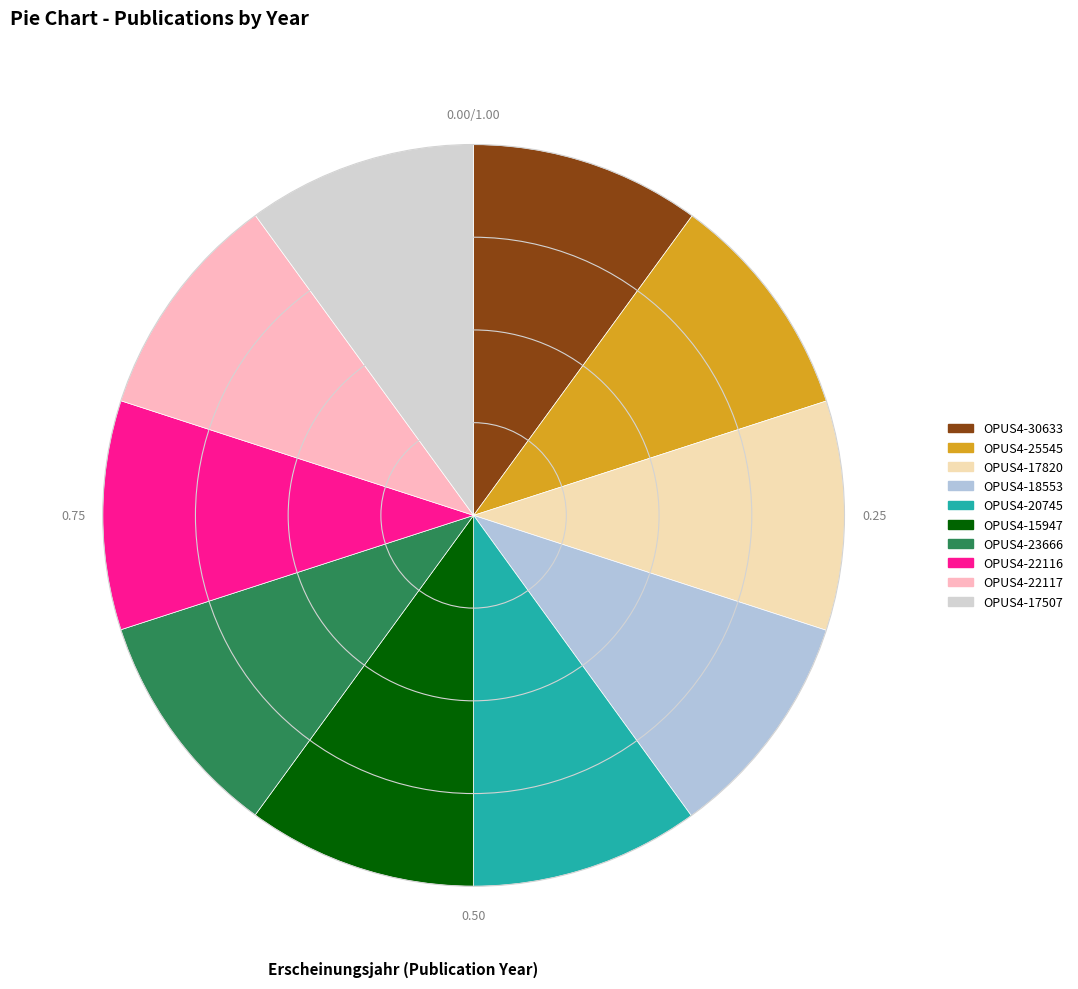

Does any single category account for the majority?

No